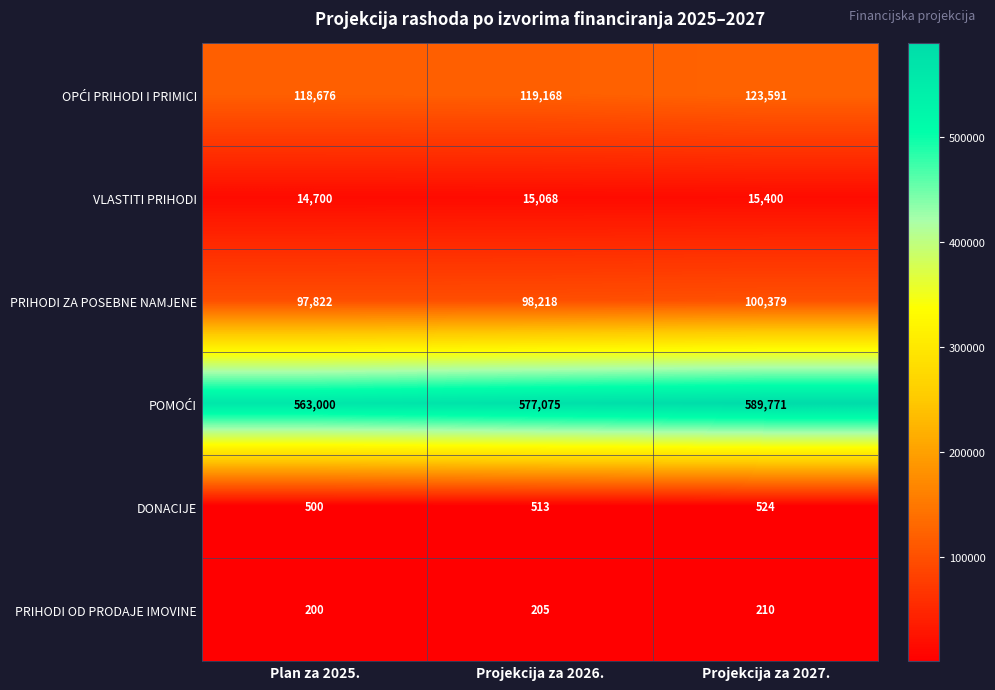

What is the spread (max minus min) of values at Plan za 2025.?

562800